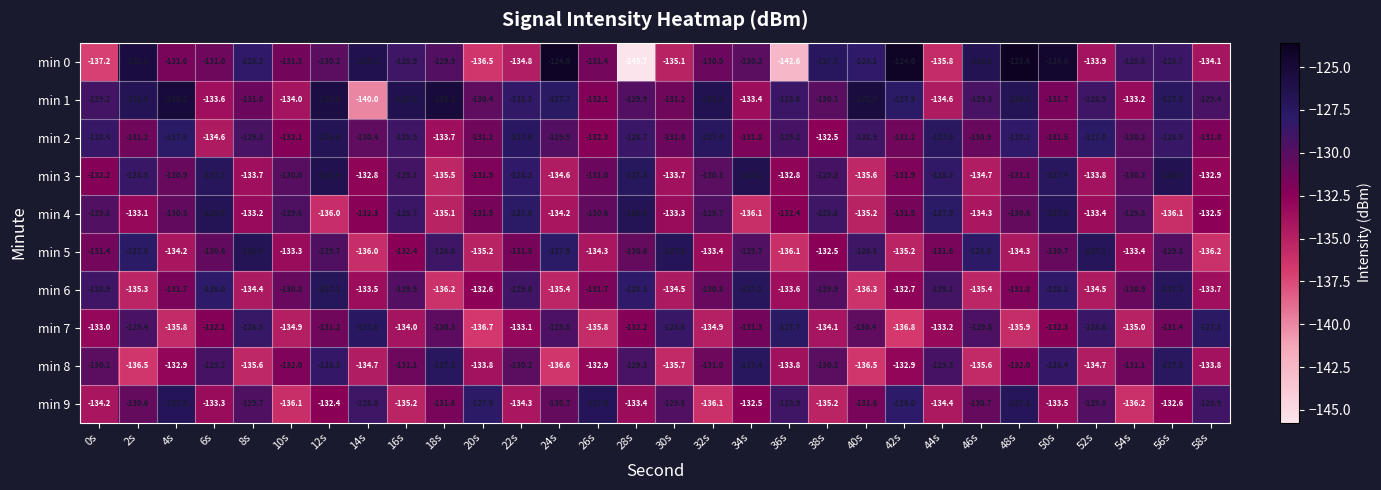

Is it true that min 7 equals -129.5 at 24s?

True